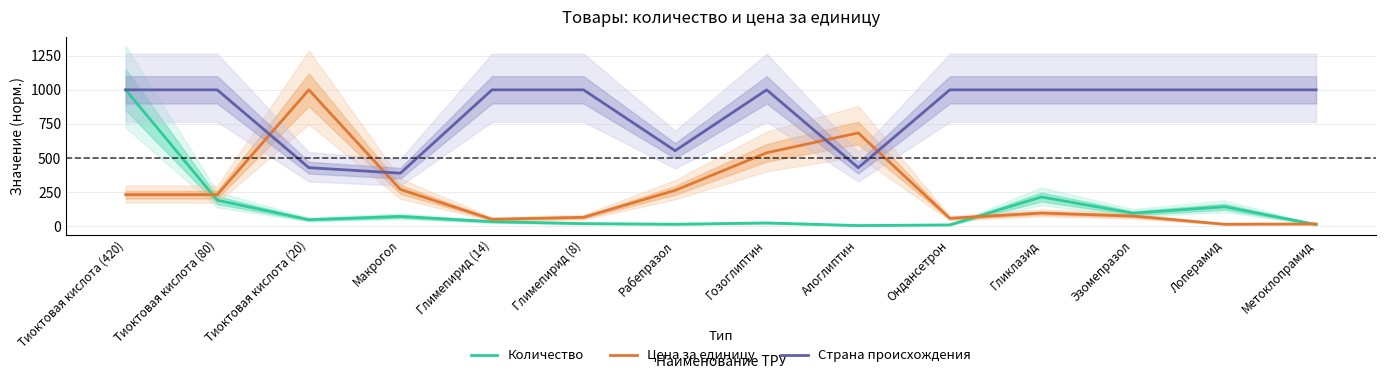

Does the chart have visible grid lines?

Yes